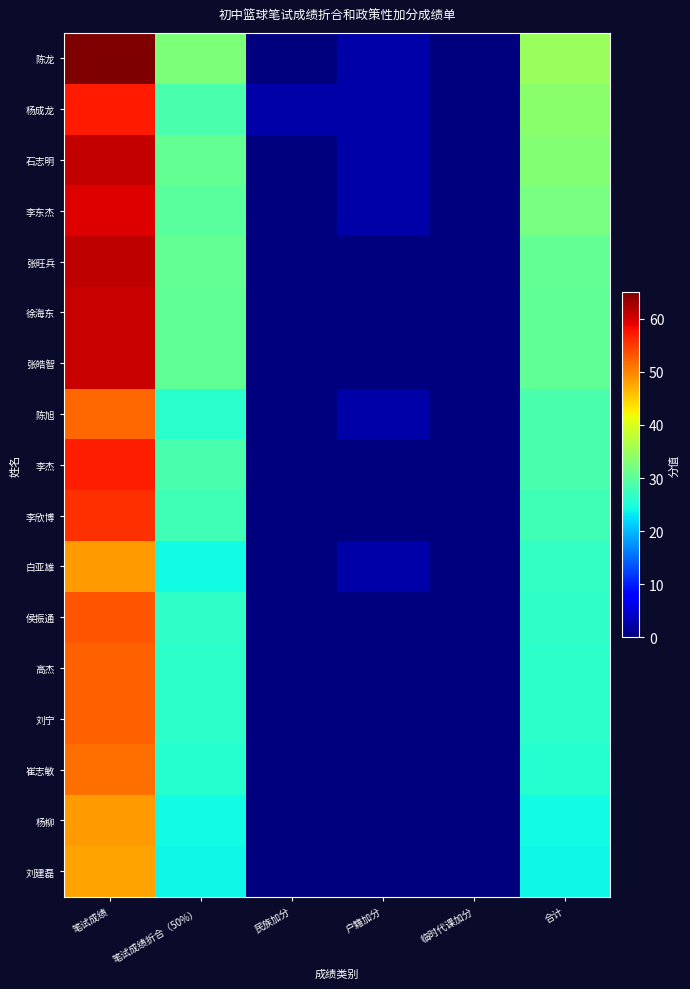

Which label corresponds to the largest value in the chart?

笔试成绩